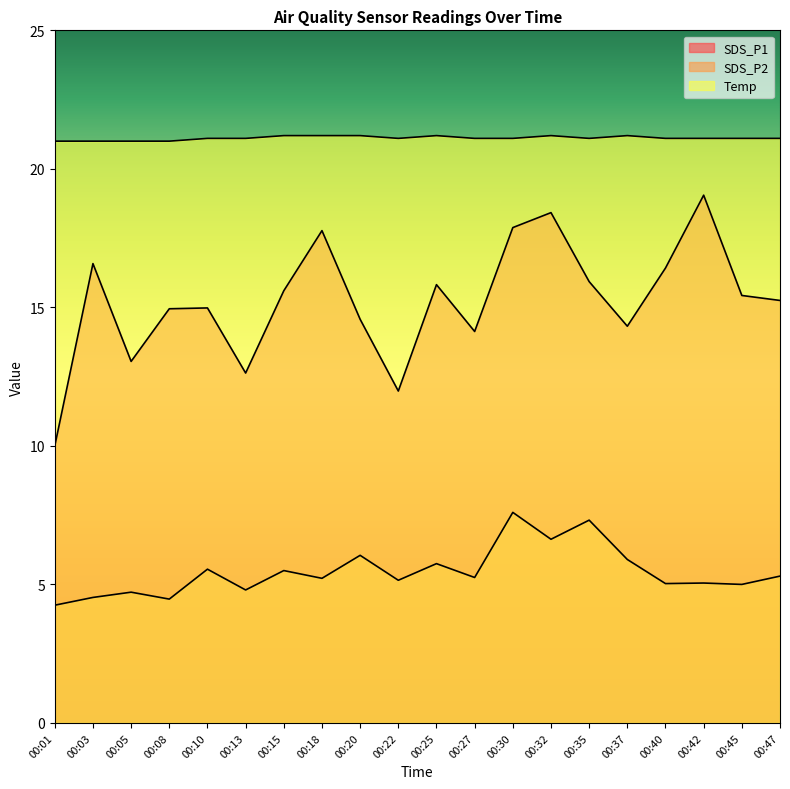

What is the minimum value shown in the chart?

4.2